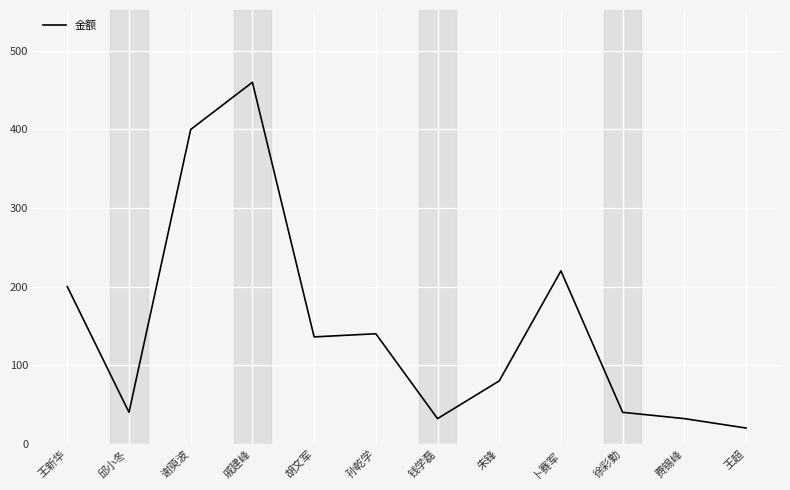

What position from the right is 钱学磊?

6